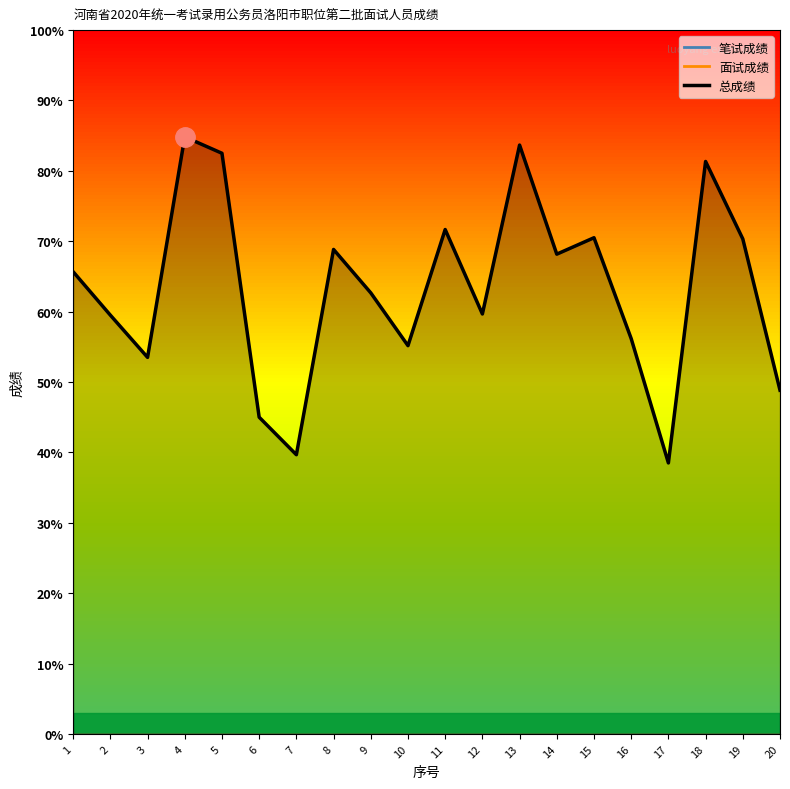

What value does the 笔试成绩 series have at 16?

-217.2